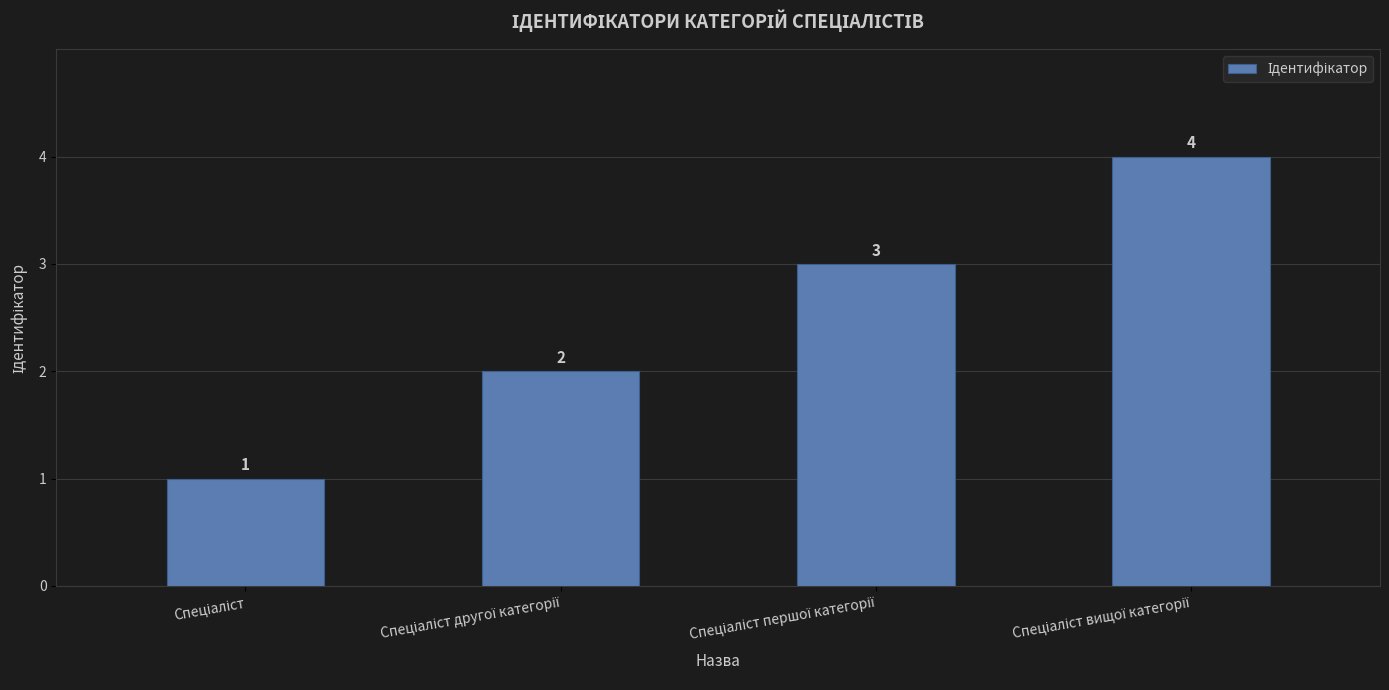

Reading left to right, what are all the values shown in this chart?

1	2	3	4